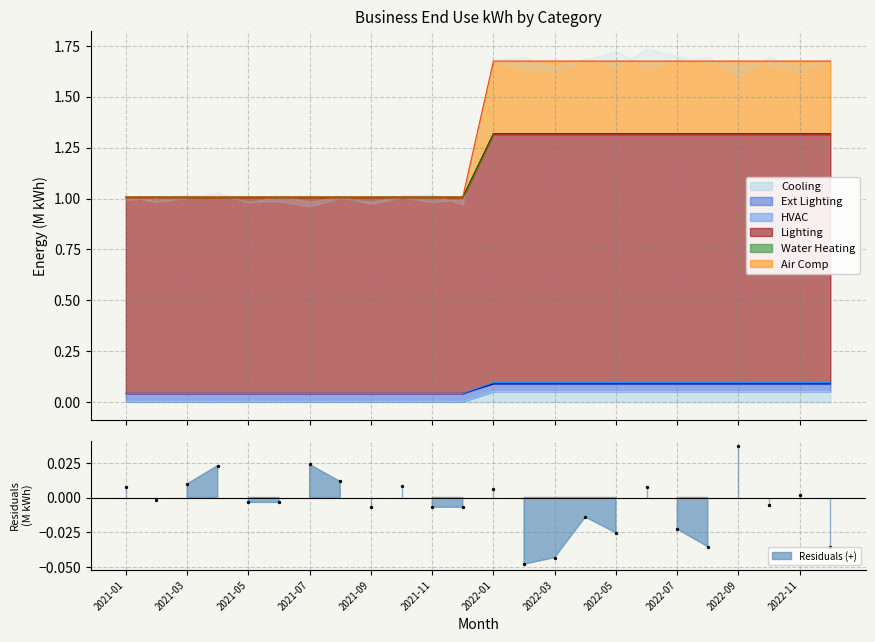

What are all the series names shown in the legend?

Cooling, Ext Lighting, HVAC, Lighting, Water Heating, Air Comp